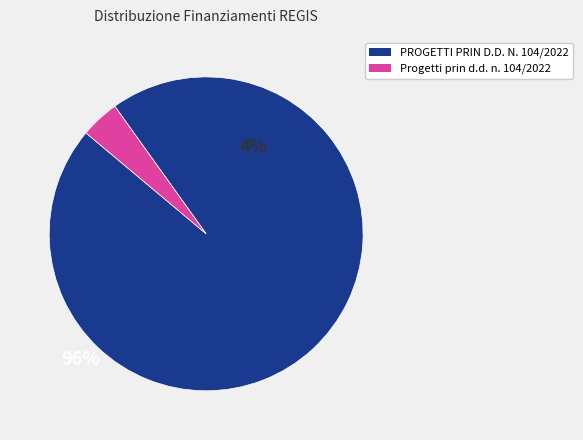

Is there any slice that represents more than half of the pie?

Yes